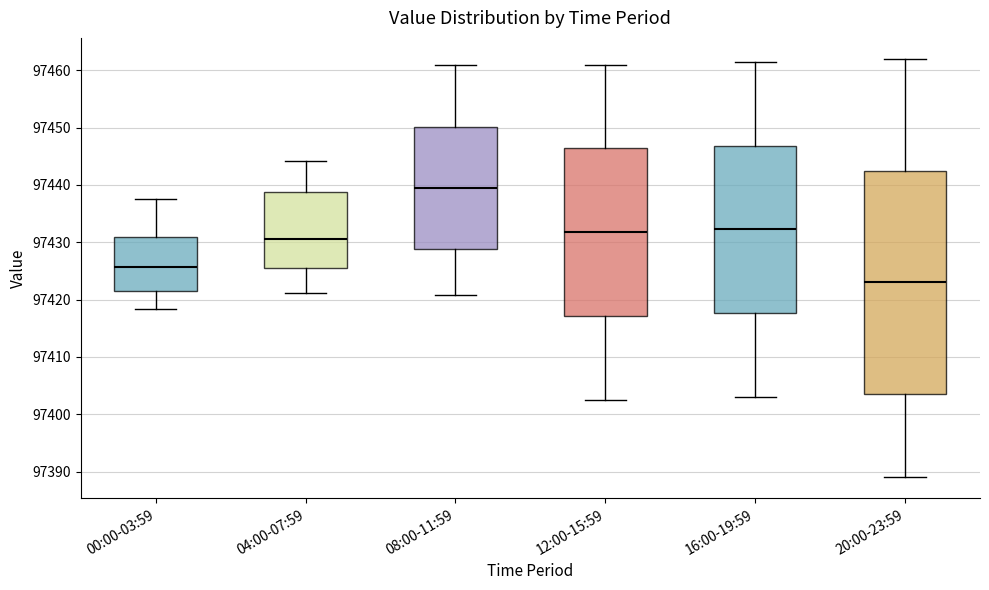

Which box is the tallest, from its lower edge to its upper edge?

20:00-23:59